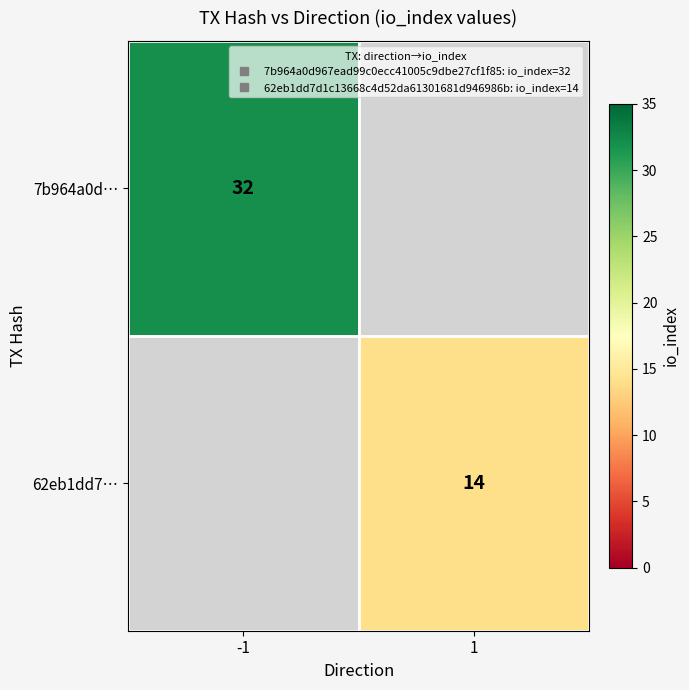

What value does the 62eb1dd7… series have at 1?

14.0